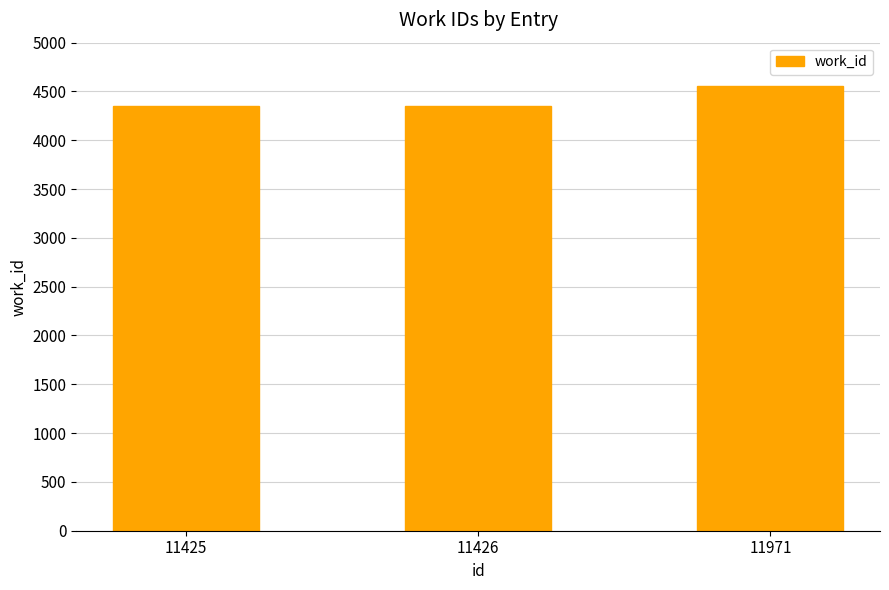

How many data points are above 4352?

1